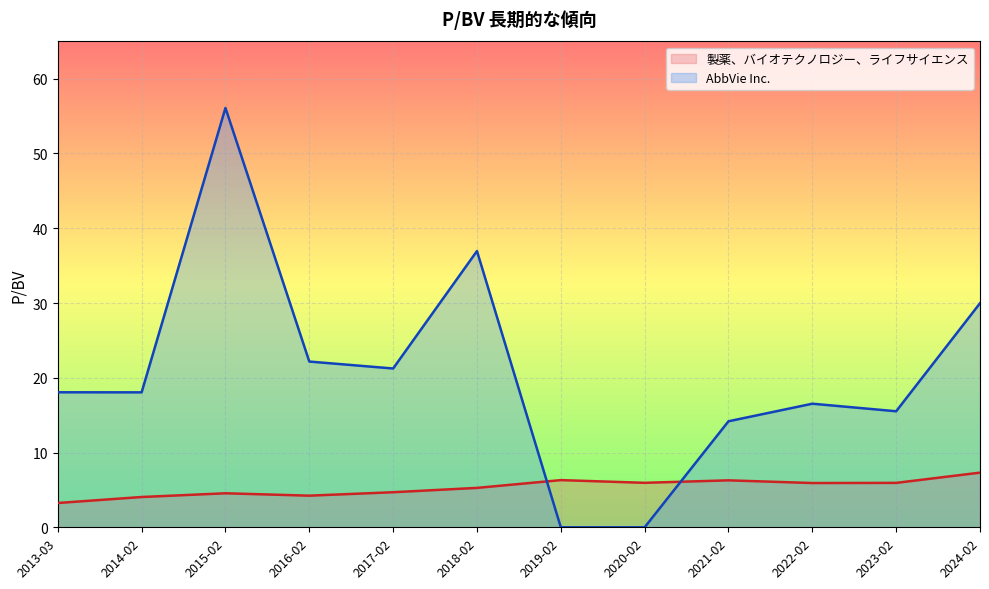

What are all the series names shown in the legend?

製薬、バイオテクノロジー、ライフサイエンス, AbbVie Inc.